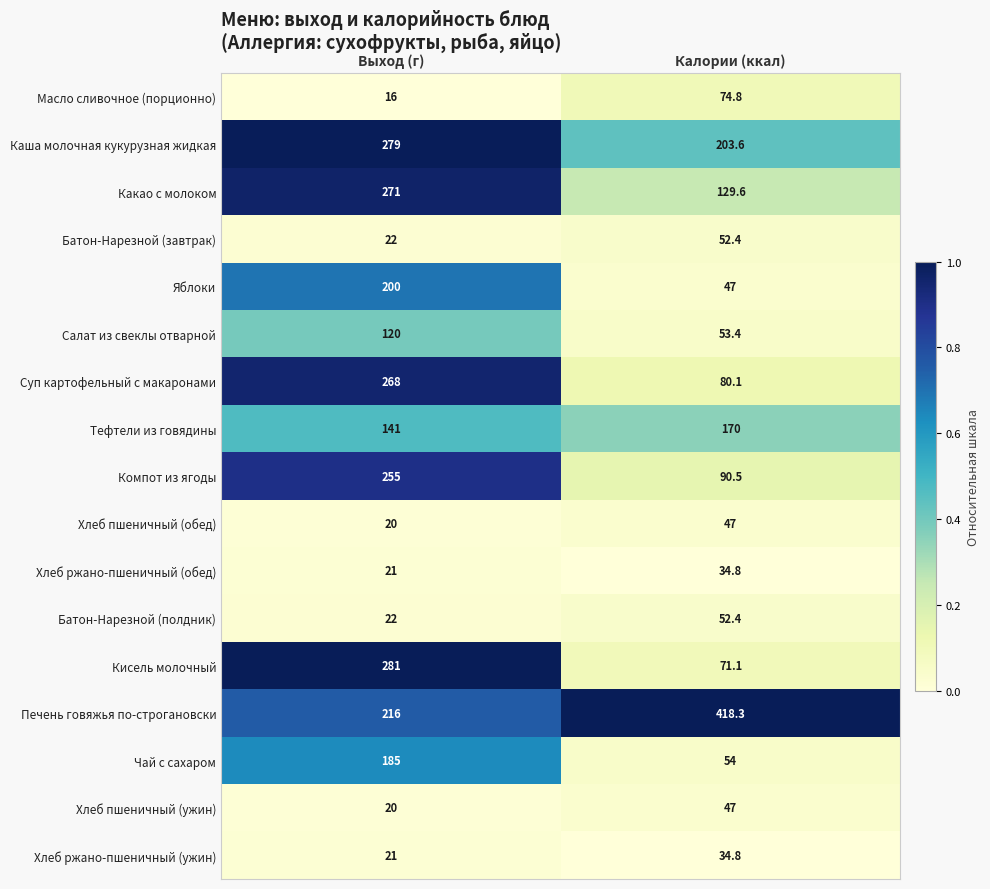

What is the difference between the maximum and minimum values in the Хлеб пшеничный (ужин) series?

27.0